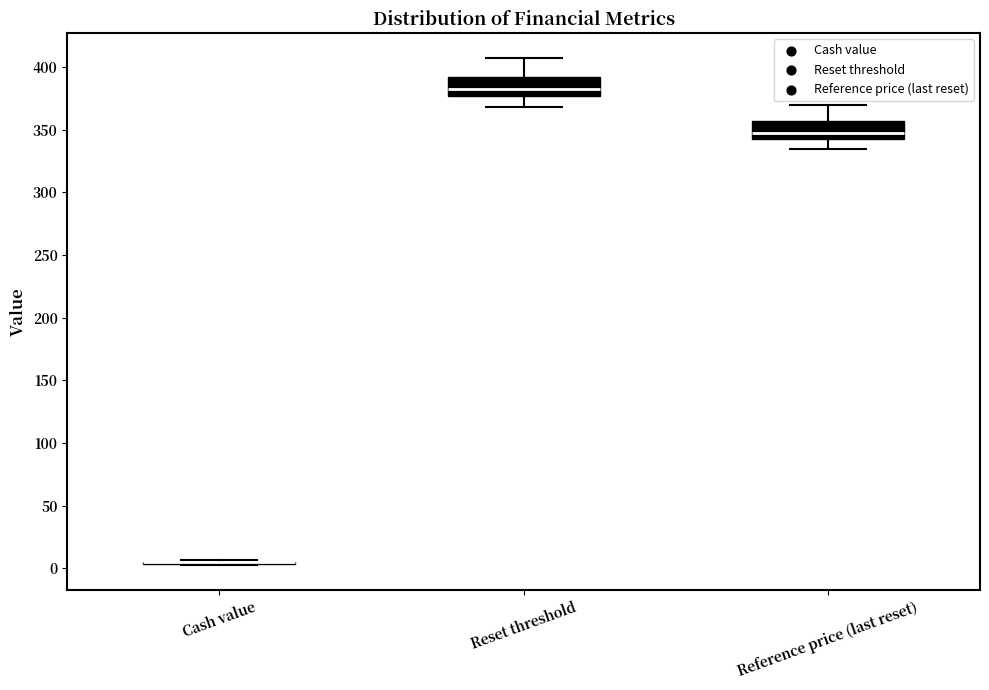

Reading left to right, transcribe this box plot: for each box, give where its median line is, the range the box spans, and where its two whiskers end, as read against the y-axis. The values are not printed on the chart, so give them approximately, as read against the axis.

Cash value: box collapsed to a line at 5, whiskers 5 to 5
Reset threshold: median 380, box 375 to 390, whiskers 370 to 405
Reference price (last reset): median 350, box 345 to 355, whiskers 335 to 370